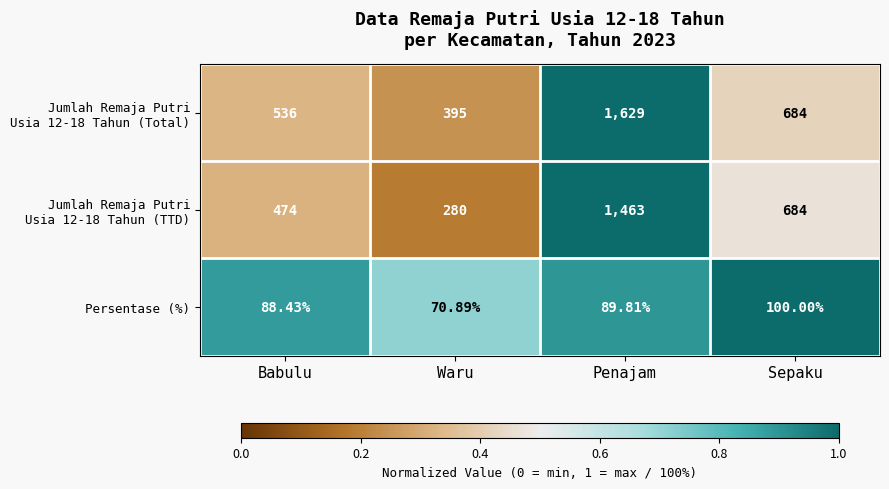

Which category has the lowest value across all series?

Waru